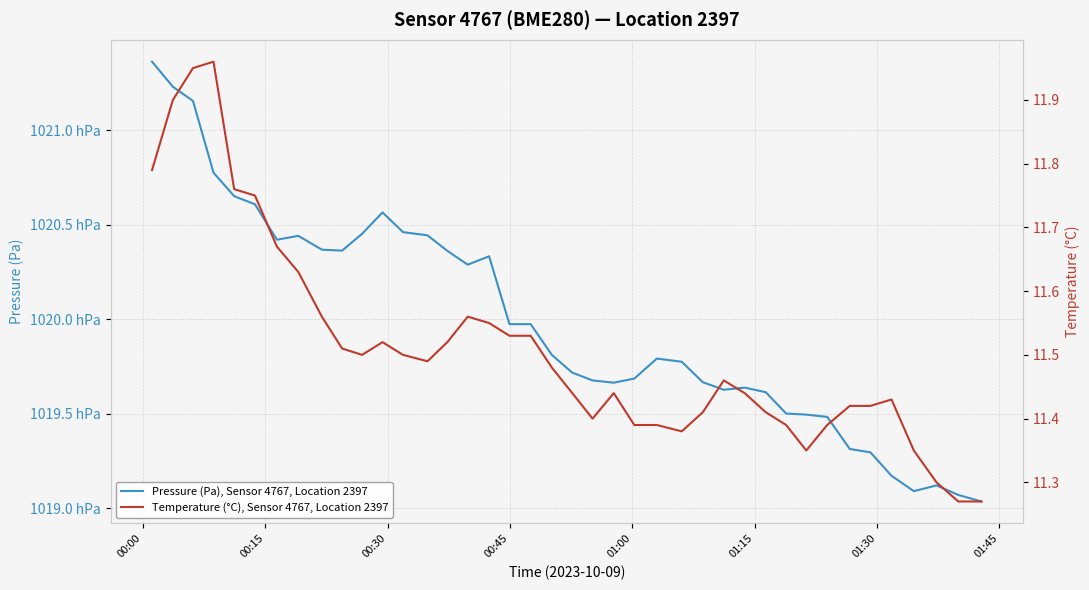

List the series in order of their peak value, lowest first.

Temperature (°C), Sensor 4767, Location 2397, Pressure (Pa), Sensor 4767, Location 2397